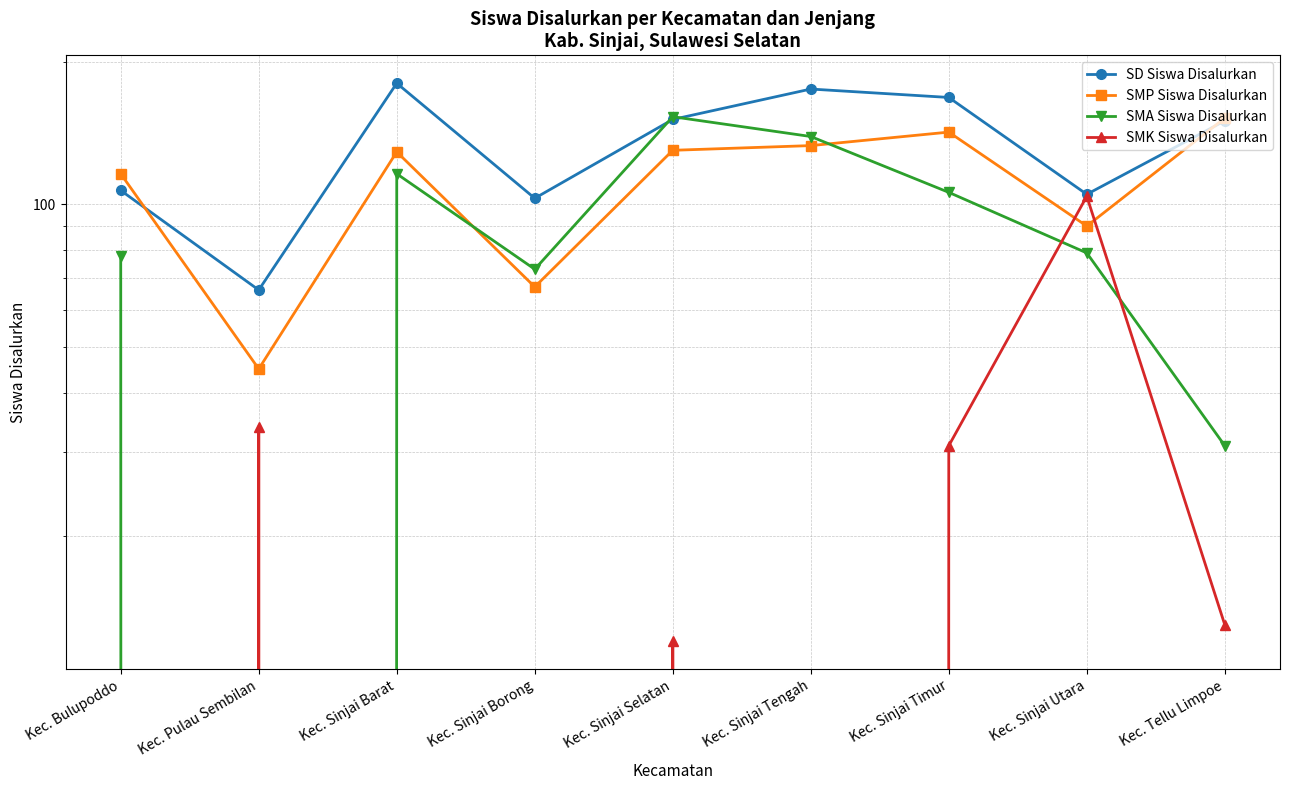

True or false: SD Siswa Disalurkan and SMA Siswa Disalurkan cross at least once.

True